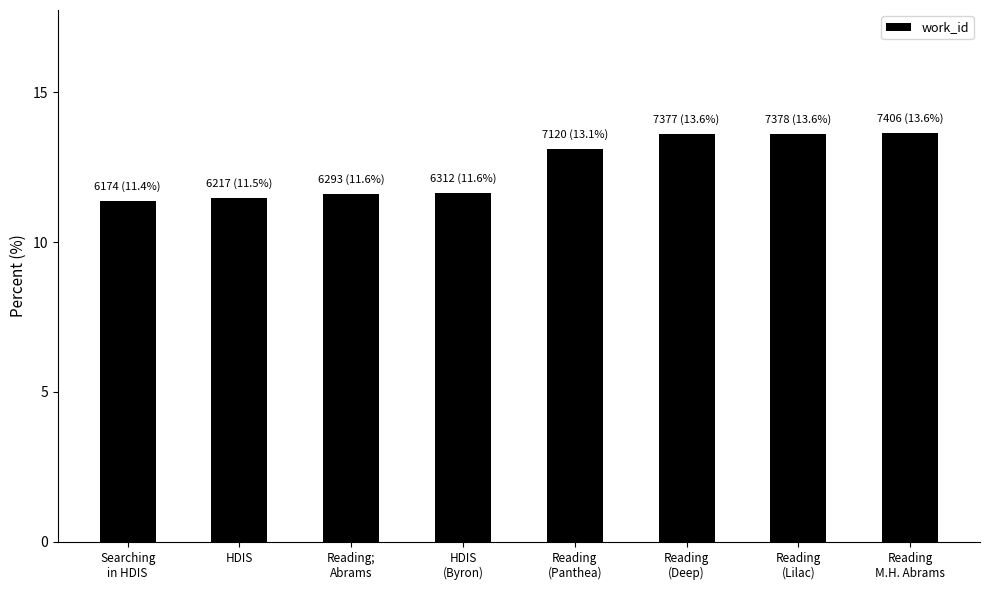

What is the greatest value displayed?

13.6